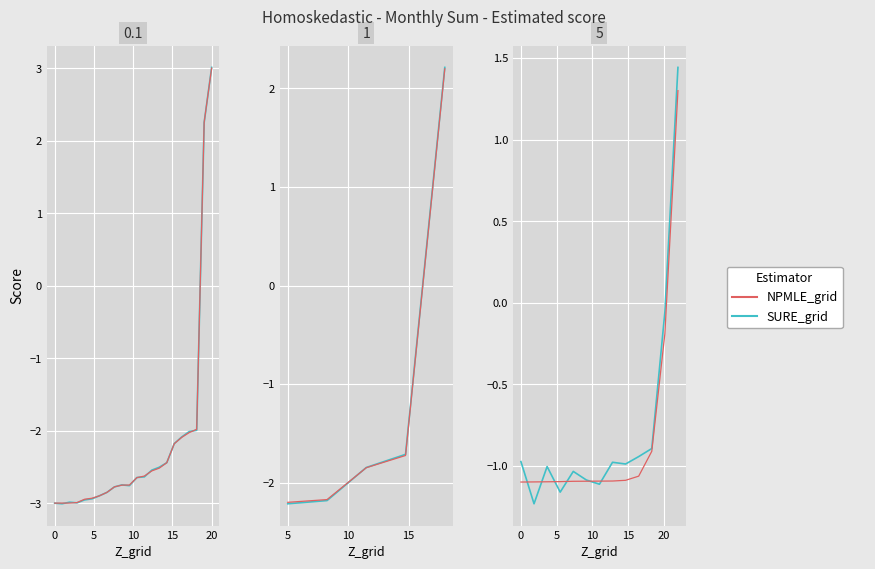

What is the label of the 4th point from the right?

9